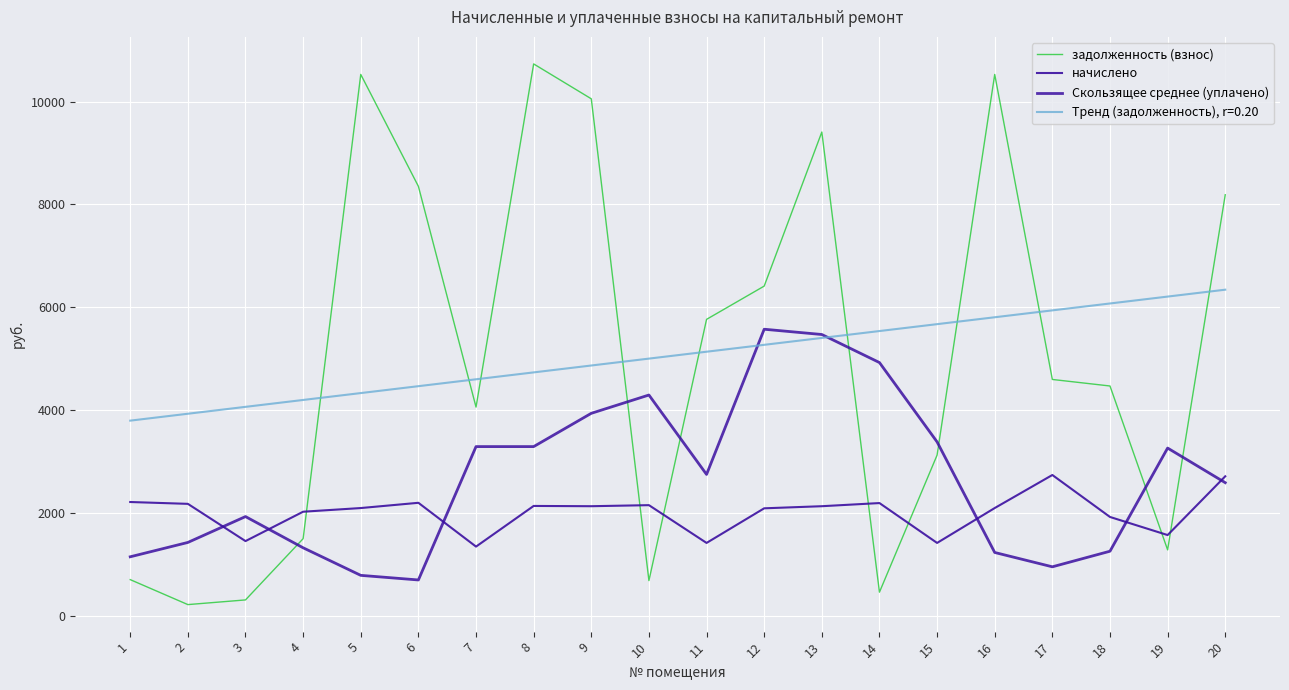

Between 12 and 15, which is larger?

12